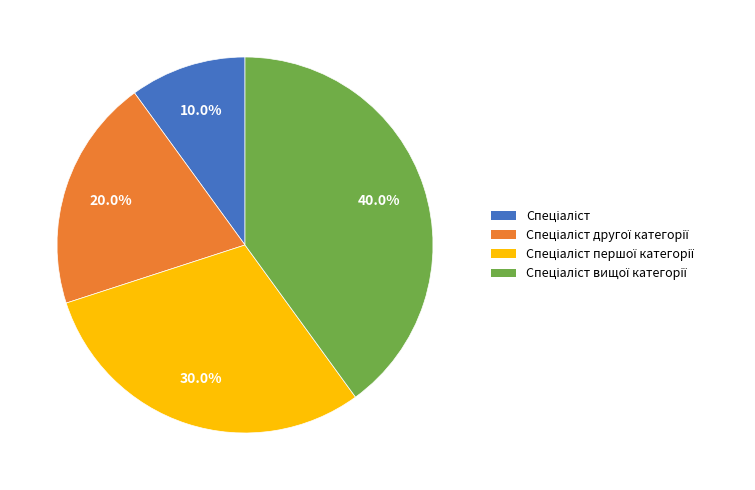

Is there a majority slice in this chart?

No